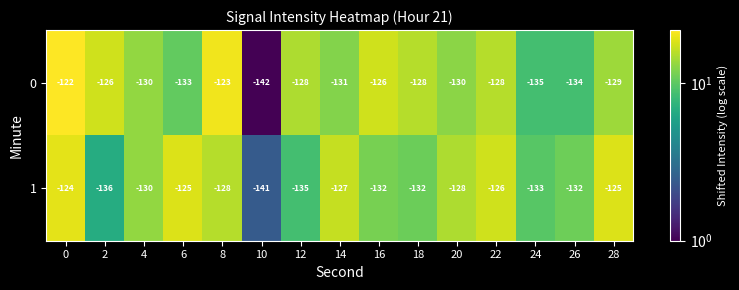

What is the approximate value of 0 at 12, to the nearest 5?

-130